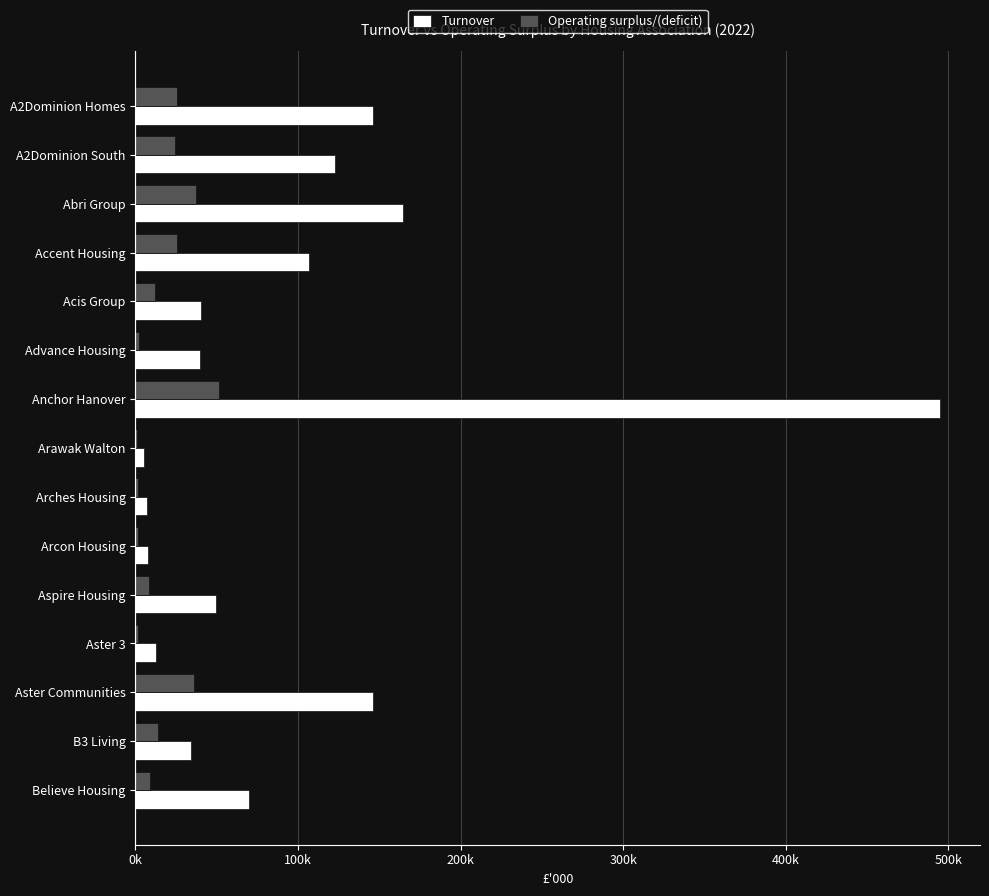

What are all the series names shown in the legend?

Turnover, Operating surplus/(deficit)